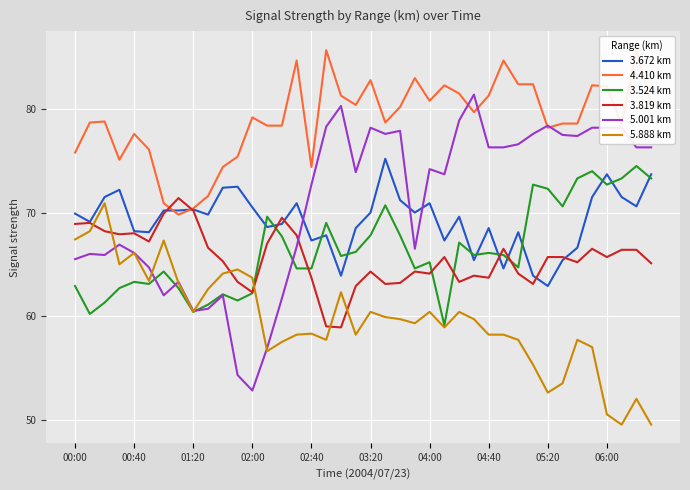

True or false: 4.410 km and 3.524 km intersect in this chart.

False